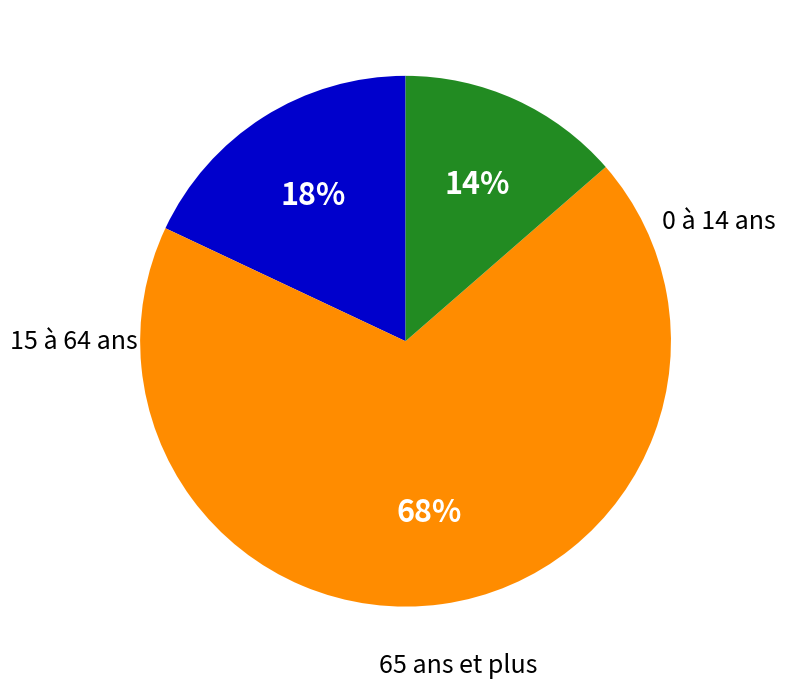

Is the sum of 15 à 64 ans and 0 à 14 ans greater than half?

Yes